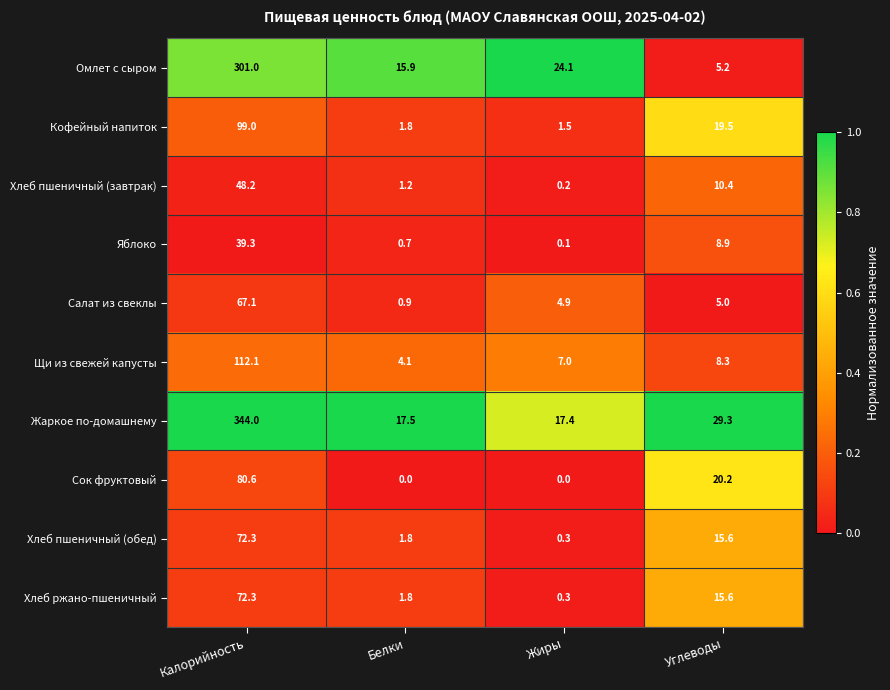

Which series has the largest total across all categories?

Жаркое по-домашнему